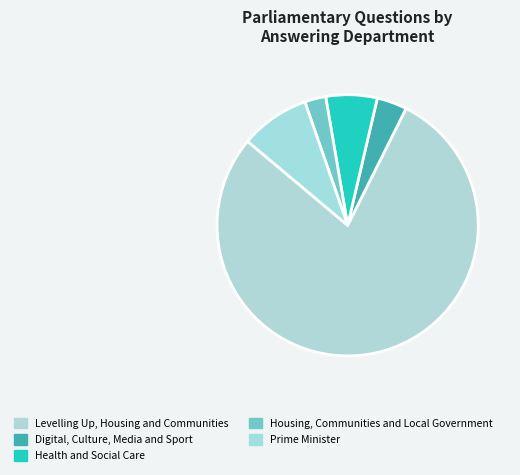

To the nearest percent, what percentage of the pie is Digital, Culture, Media and Sport?

4%